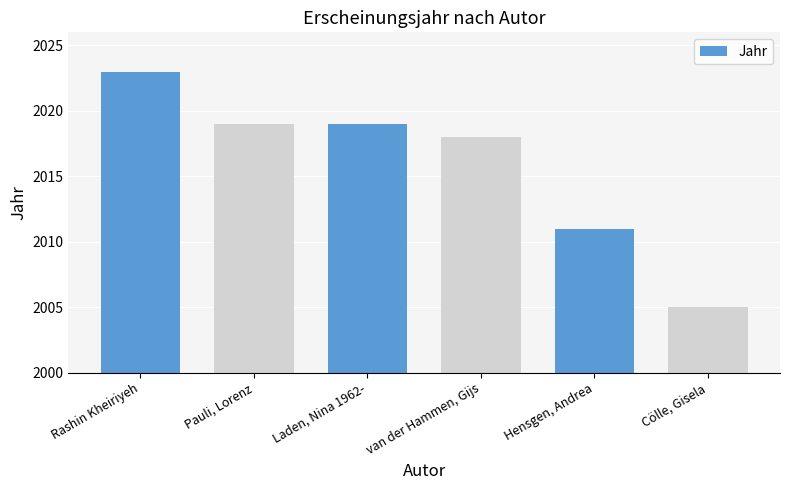

How many values are below 2019?

3